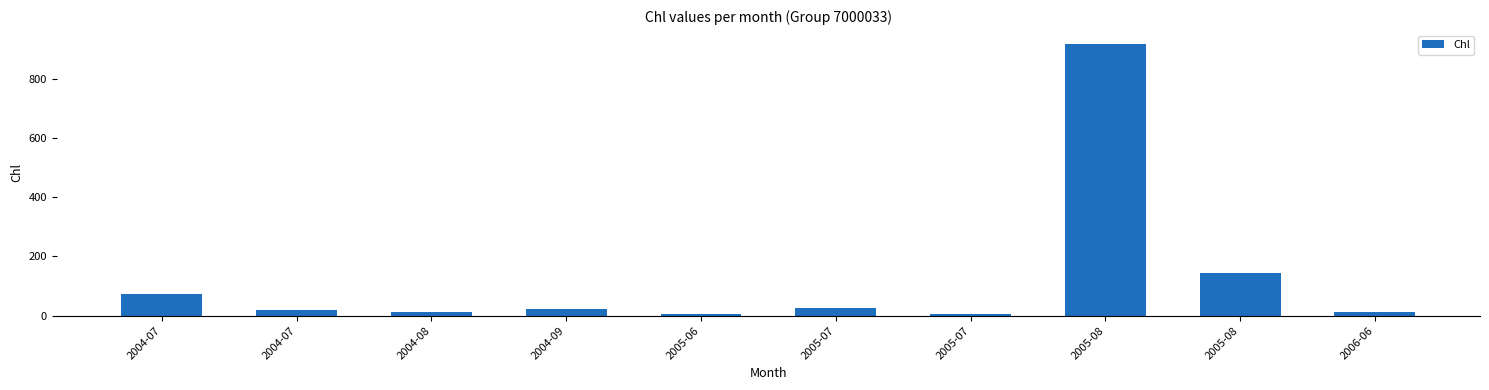

Rank the categories by value from highest to lowest.

2005-08, 2005-08, 2004-07, 2005-07, 2004-09, 2004-07, 2004-08, 2006-06, 2005-06, 2005-07